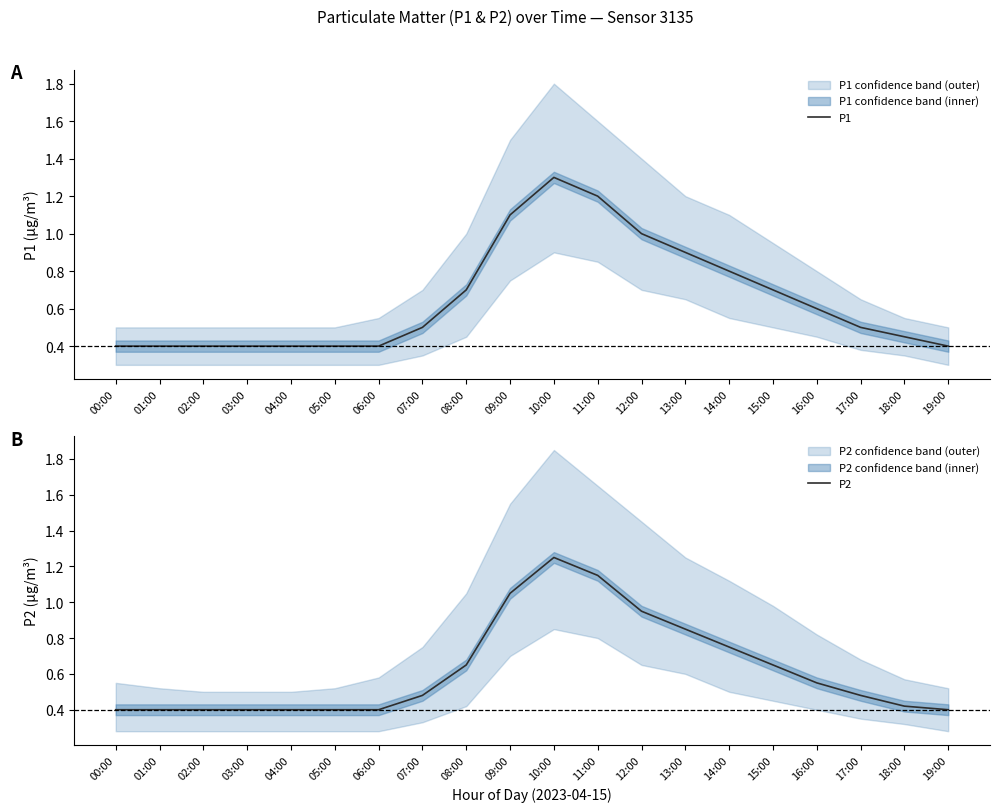

What is the label of the 18th point from the left?

17:00